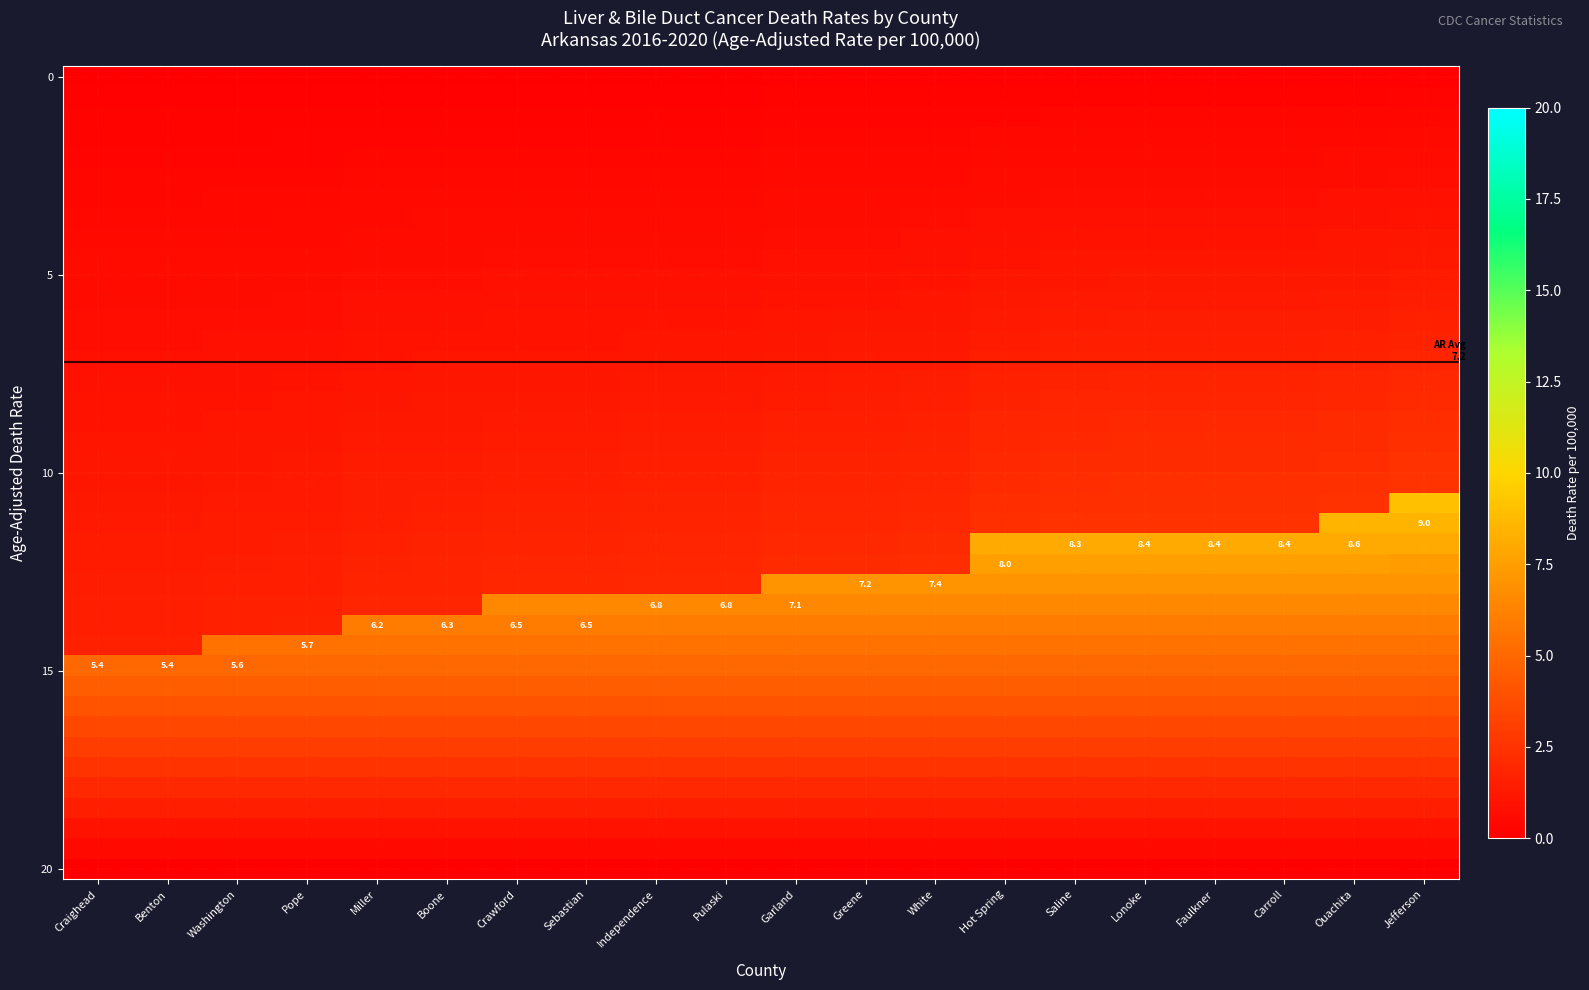

Between Garland and Benton, which is larger?

Garland